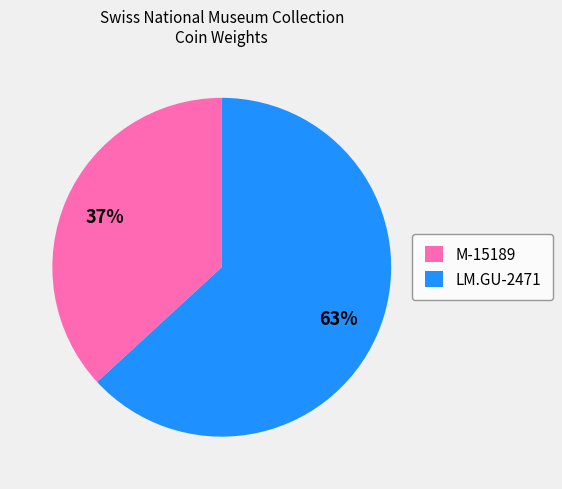

Rank the categories by value from highest to lowest.

LM.GU-2471, M-15189